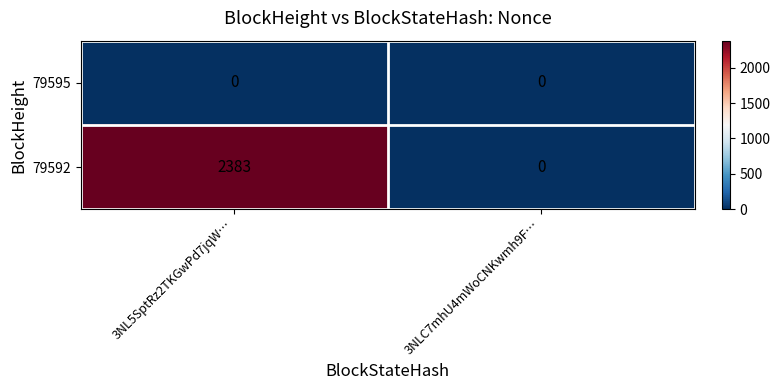

Which series changed the most between 3NL5SptRz2TKGwPd7jqW… and 3NLC7mhU4mWoCNKwmh9F…?

79592